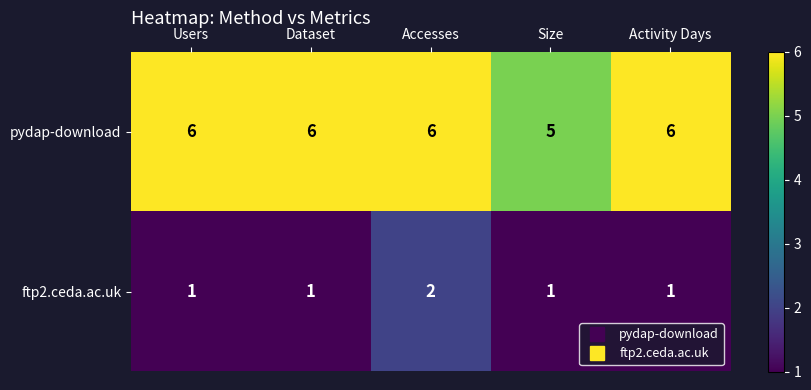

How many pydap-download values are between 6 and 7?

4